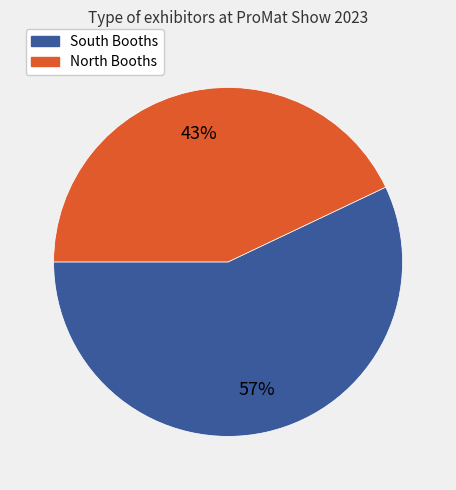

To the nearest percent, what is the average slice percentage?

50%